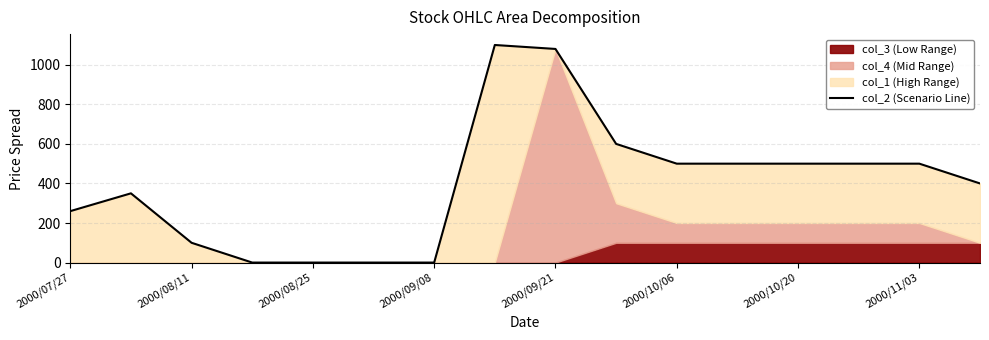

Is it true that the value at 2000/10/06 is -572?

False